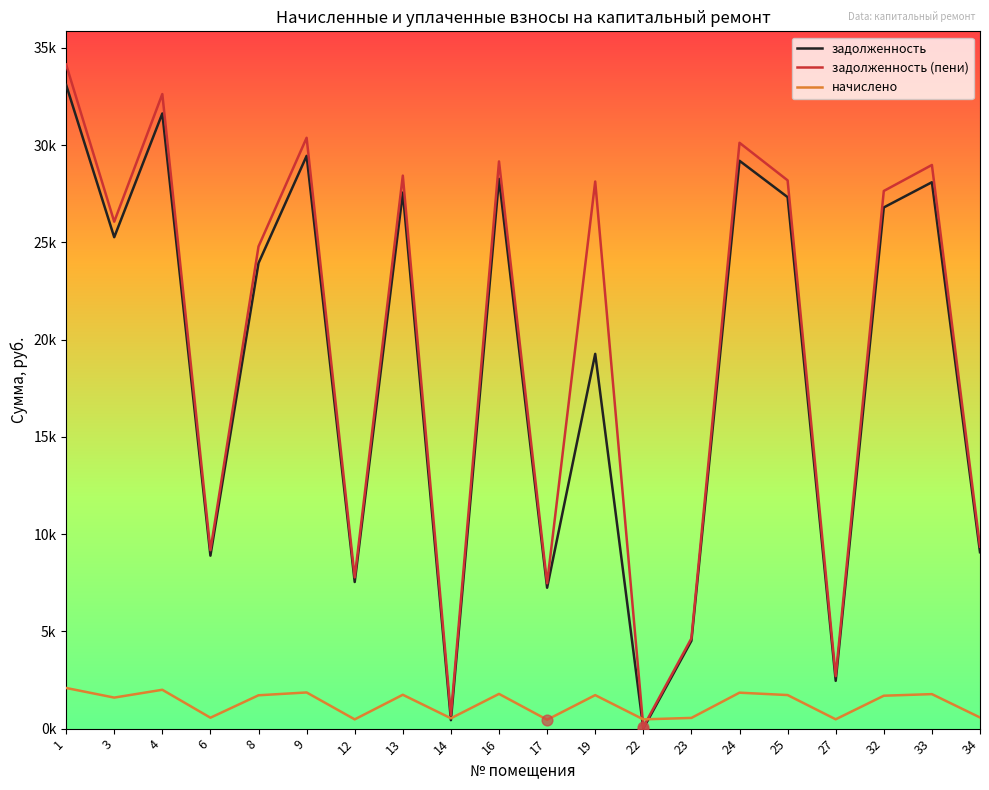

Is this an area chart (filled region under the line)?

No